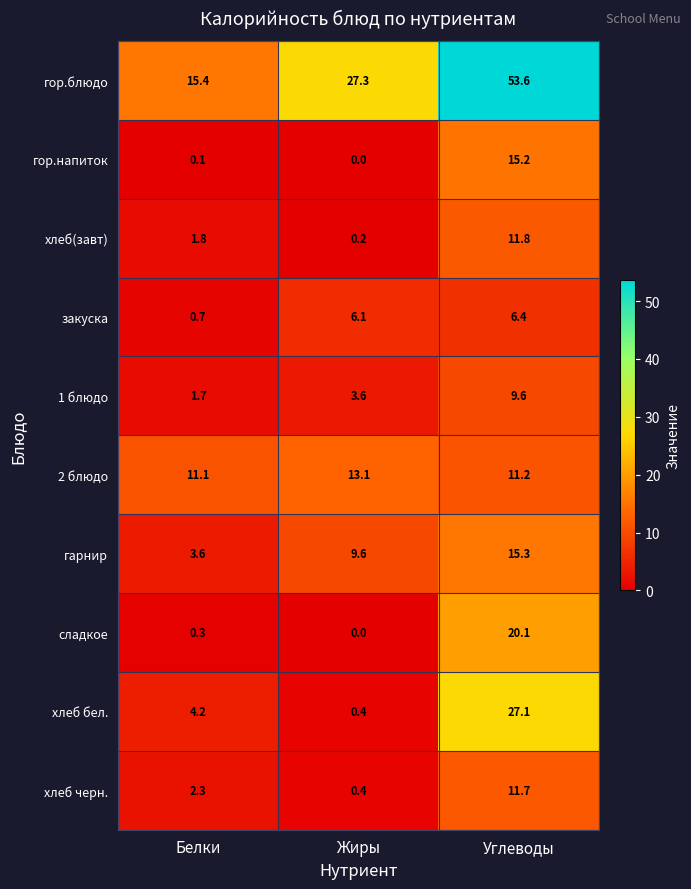

Which series has the largest total across all categories?

гор.блюдо